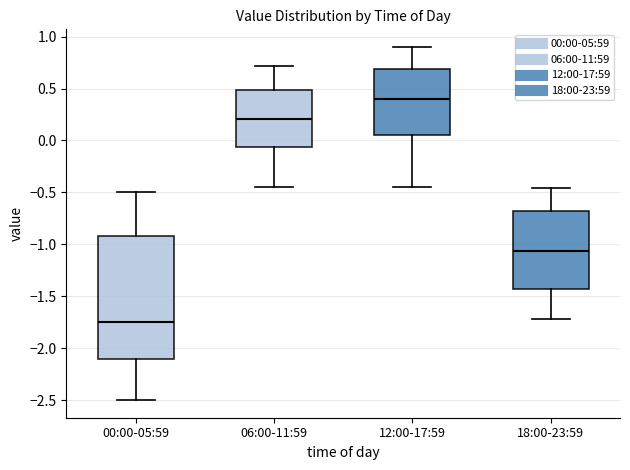

Reading left to right, read every box against the y-axis: the position of its median line, the range the box covers, and the ends of its whiskers. The values are not printed on the chart, so give them approximately, as read against the axis.

00:00-05:59: median -1.75, box -2.10 to -0.90, whiskers -2.50 to -0.50
06:00-11:59: median 0.20, box -0.05 to 0.50, whiskers -0.45 to 0.70
12:00-17:59: median 0.40, box 0.05 to 0.70, whiskers -0.45 to 0.90
18:00-23:59: median -1.05, box -1.45 to -0.70, whiskers -1.70 to -0.45